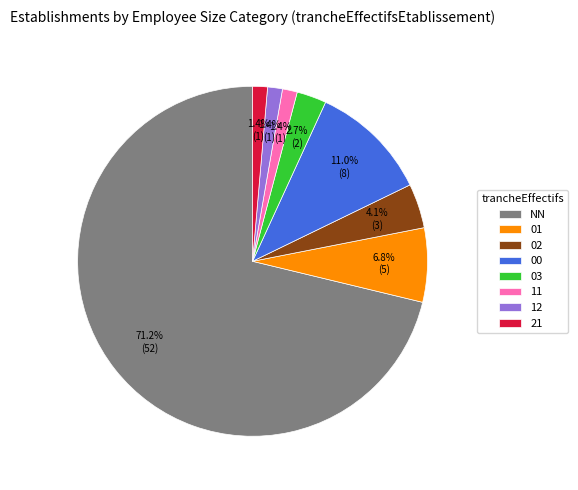

What percentage is the 12 slice, to the nearest percent?

1%